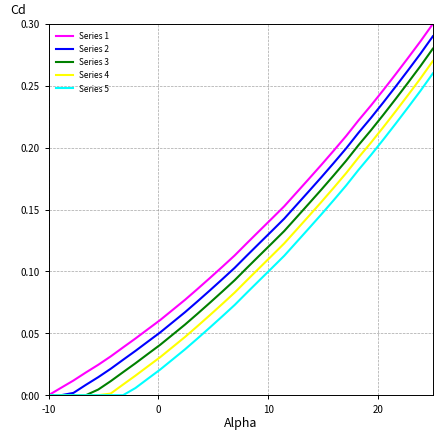

What are all the series names shown in the legend?

Series 1, Series 2, Series 3, Series 4, Series 5